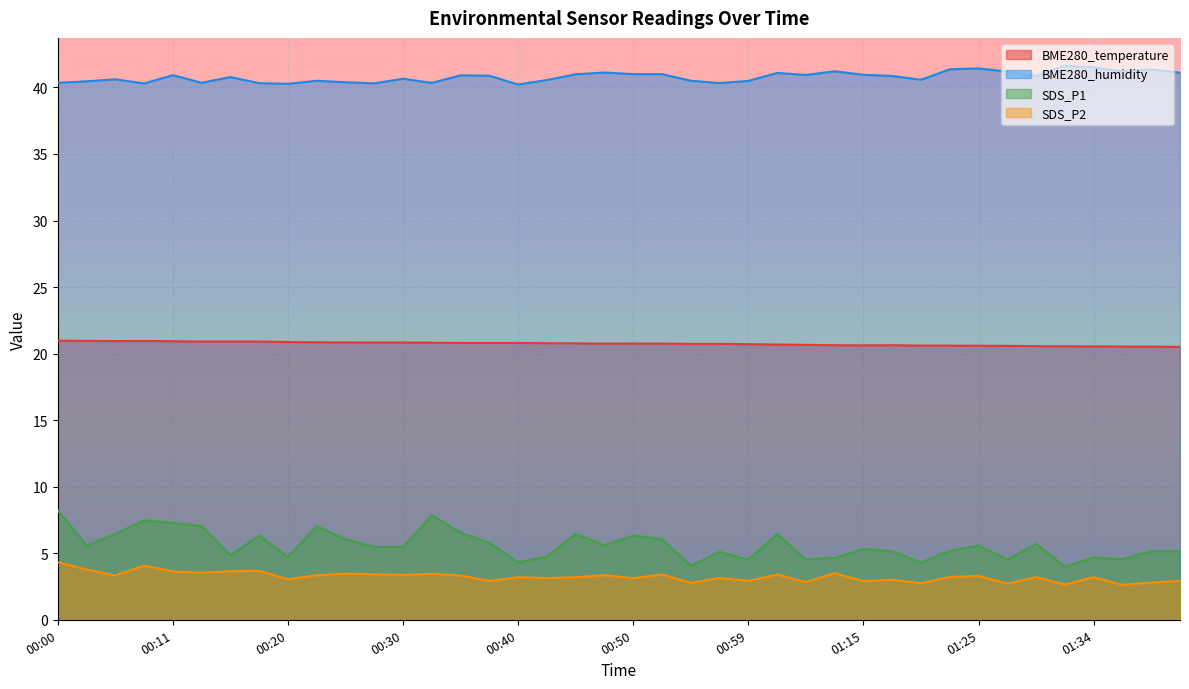

Where is the first local maximum for BME280_humidity?

00:05